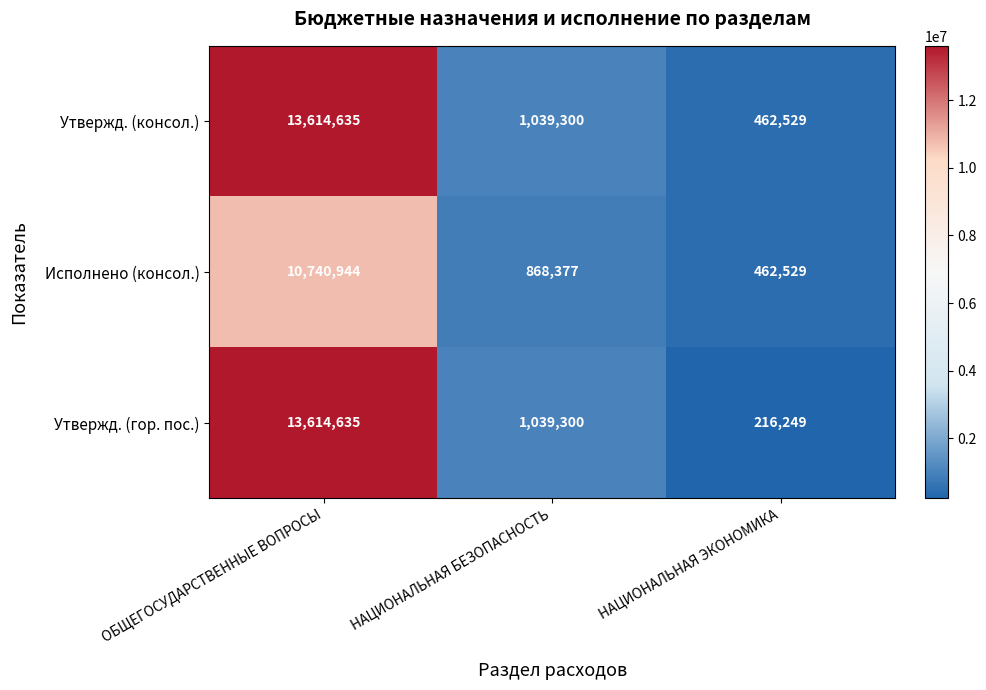

List the labels in order of Утвержд. (консол.) value, largest first.

ОБЩЕГОСУДАРСТВЕННЫЕ ВОПРОСЫ, НАЦИОНАЛЬНАЯ БЕЗОПАСНОСТЬ, НАЦИОНАЛЬНАЯ ЭКОНОМИКА